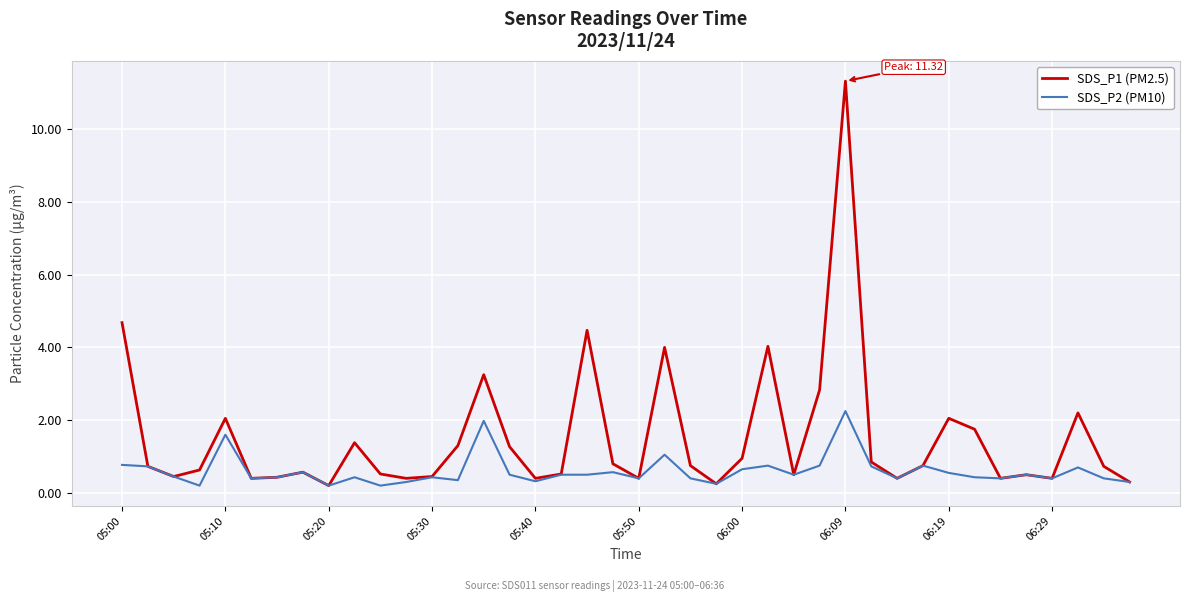

What is the maximum value shown in the chart?

11.3